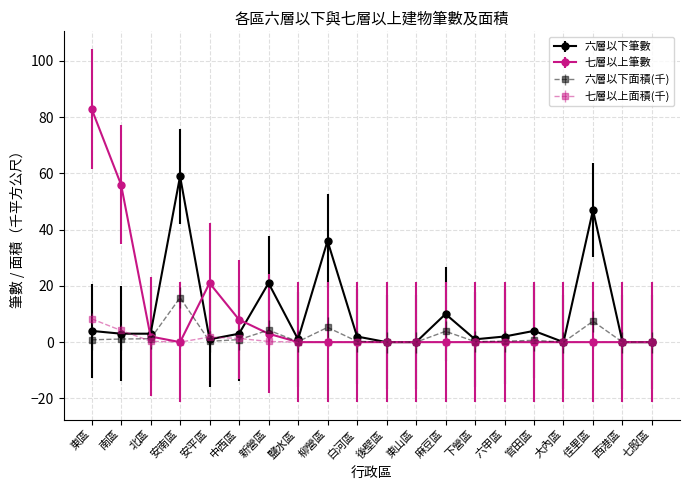

At which category does the chart reach its peak across all series?

東區